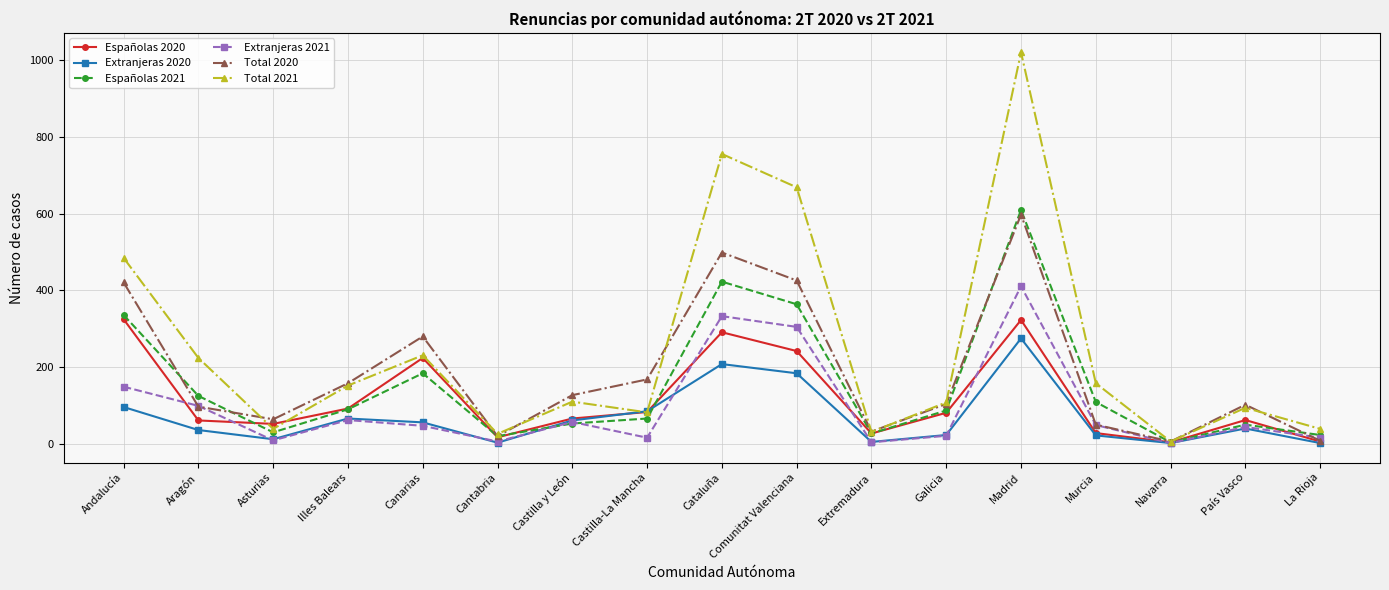

What are all the series names shown in the legend?

Españolas 2020, Extranjeras 2020, Españolas 2021, Extranjeras 2021, Total 2020, Total 2021